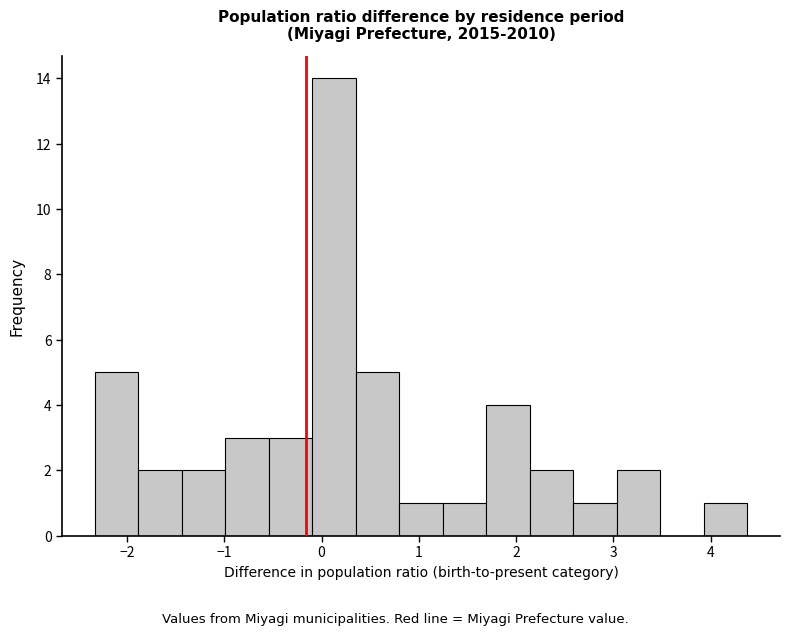

Over which range of the x-axis is the bar tallest?

-0.1 to 0.4